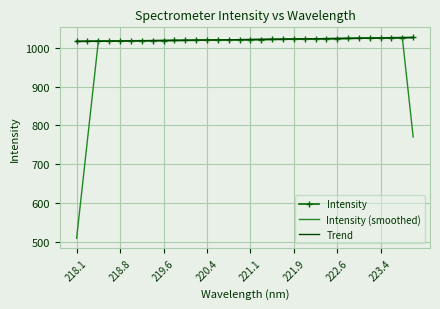

Which series has the widest spread of values?

Intensity (smoothed)